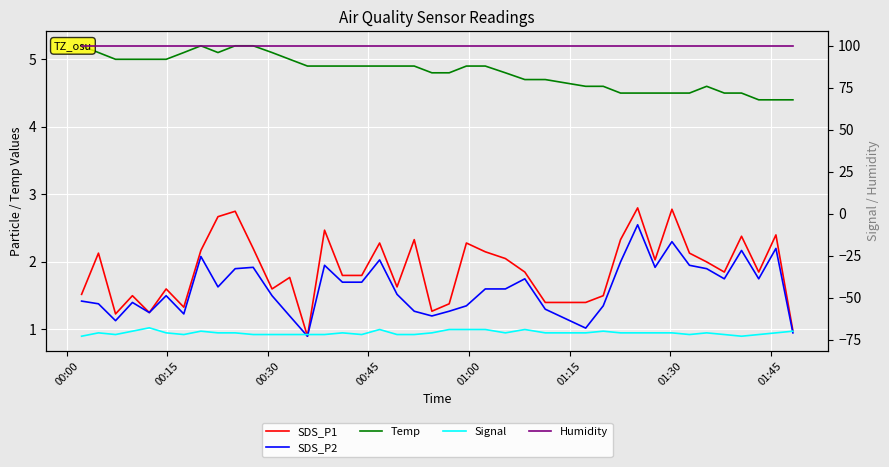

What is the lowest value of the SDS_P2 series?

0.9